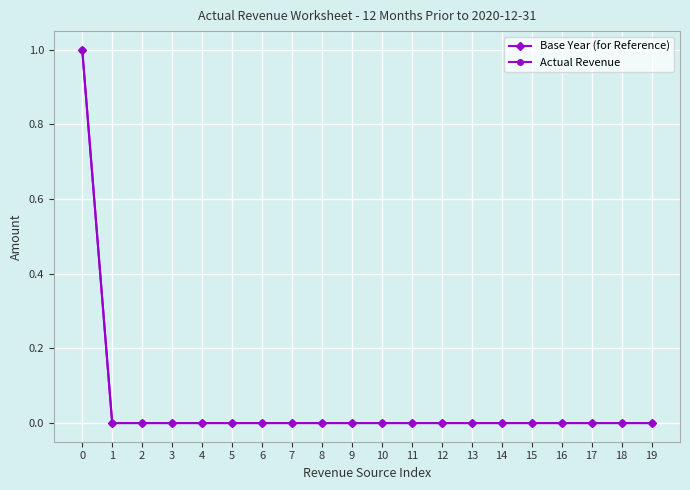

List the labels in order of Actual Revenue value, smallest first.

1, 2, 3, 4, 5, 6, 7, 8, 9, 10, 11, 12, 13, 14, 15, 16, 17, 18, 19, 0